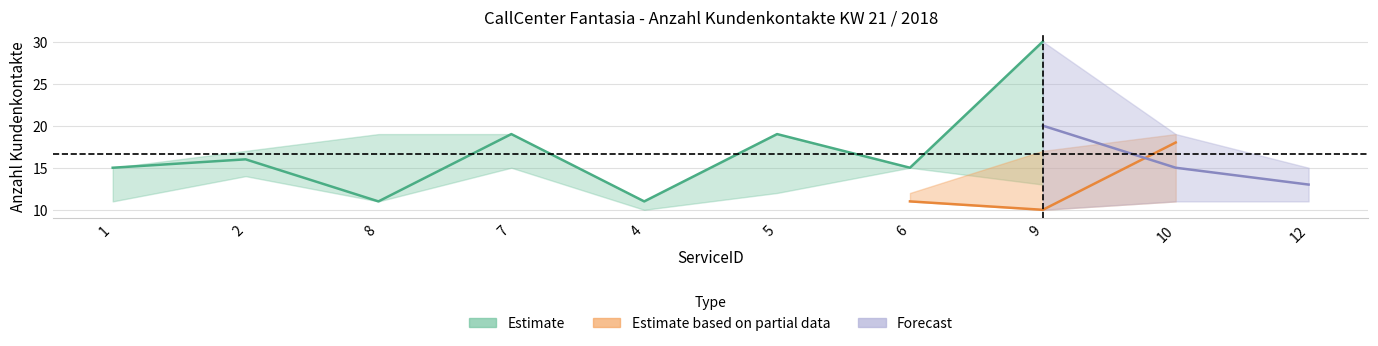

Does the chart display data point markers on the line(s)?

No